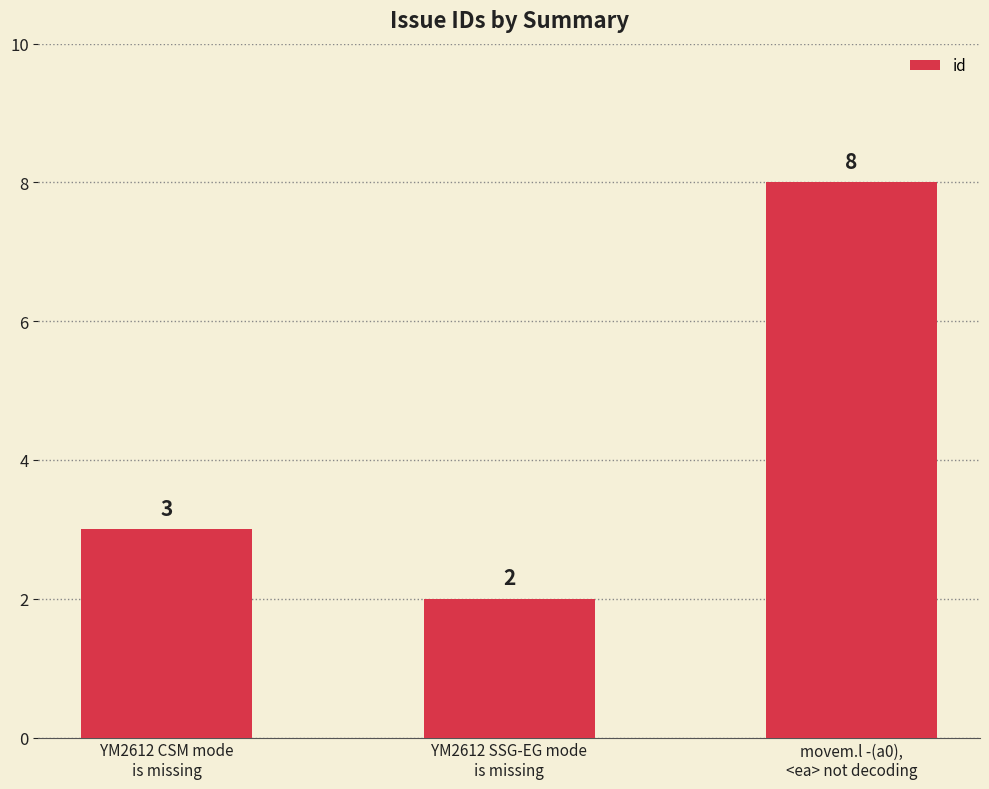

What is the label of the 3rd bar from the left?

movem.l -(a0),
<ea> not decoding